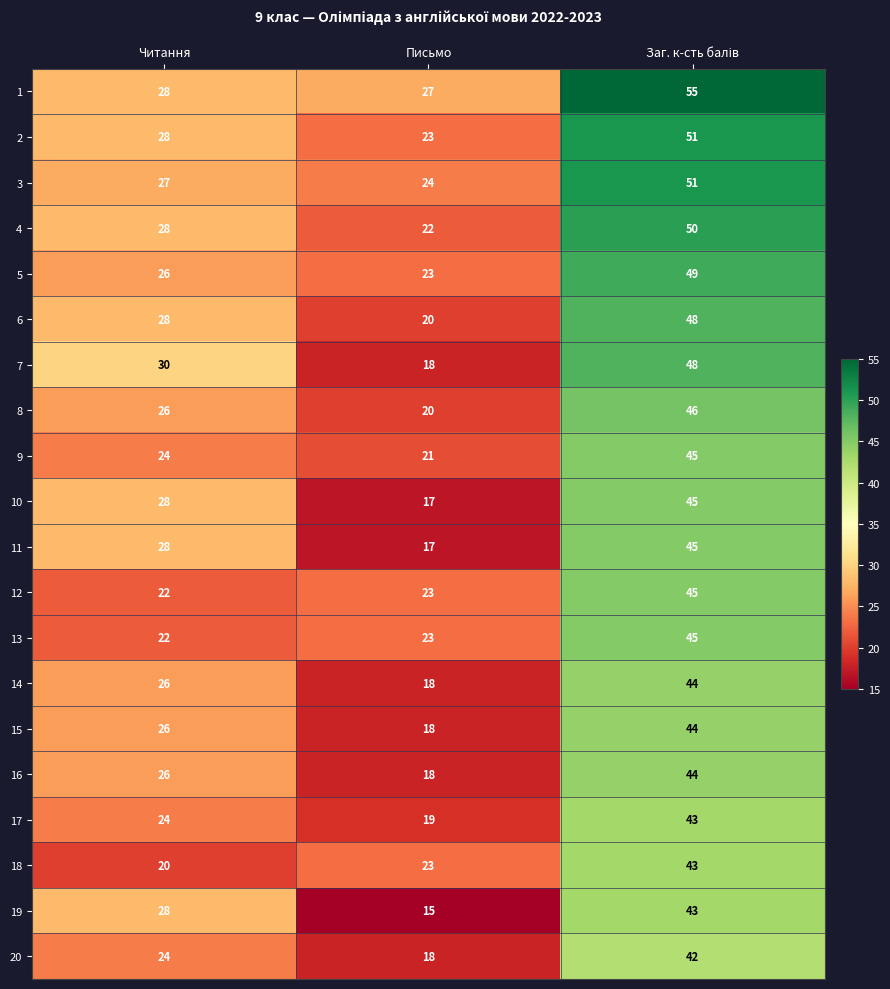

What is the minimum value shown in the chart?

15